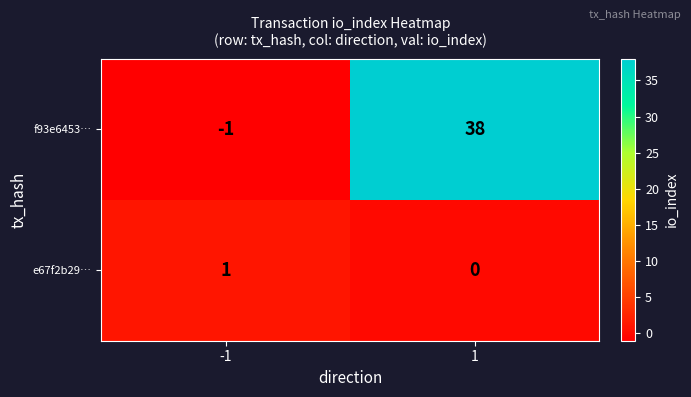

Which series has the largest range (max minus min)?

f93e6453…